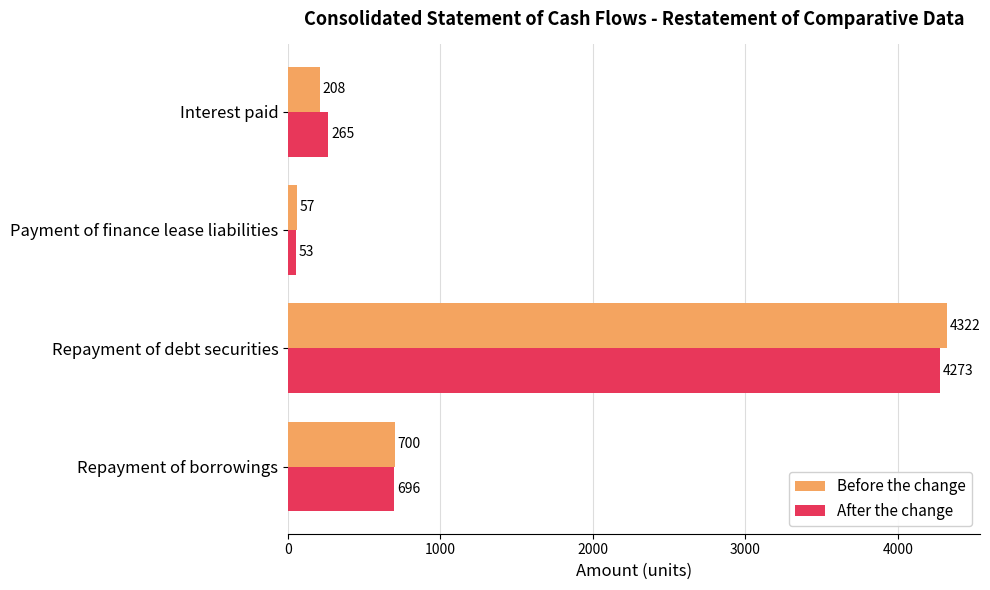

Rank the series at Repayment of borrowings from highest to lowest value.

Before the change, After the change